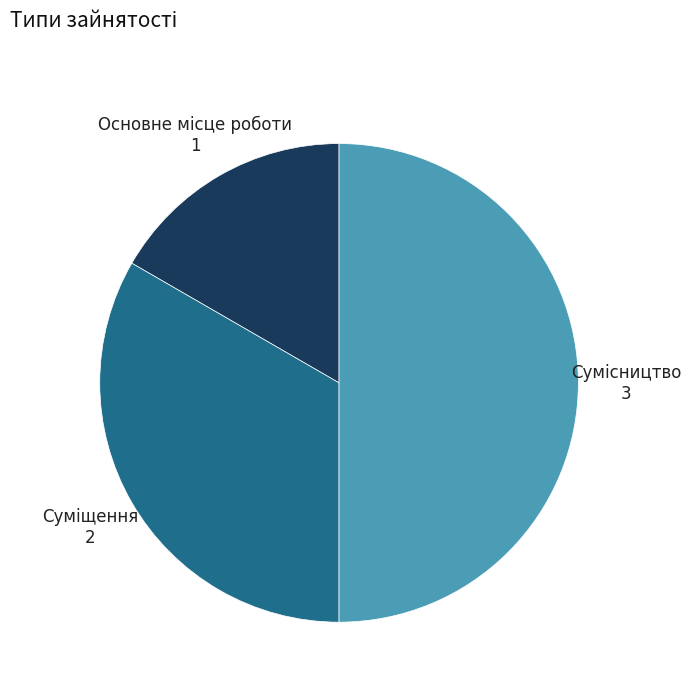

Does Основне місце роботи account for over 50% of the chart?

No